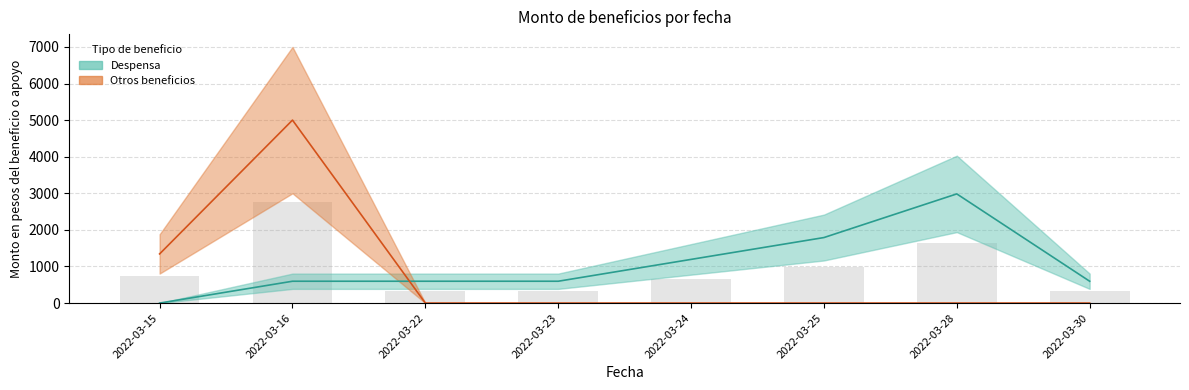

At which label does Despensa reach its minimum?

2022-03-15